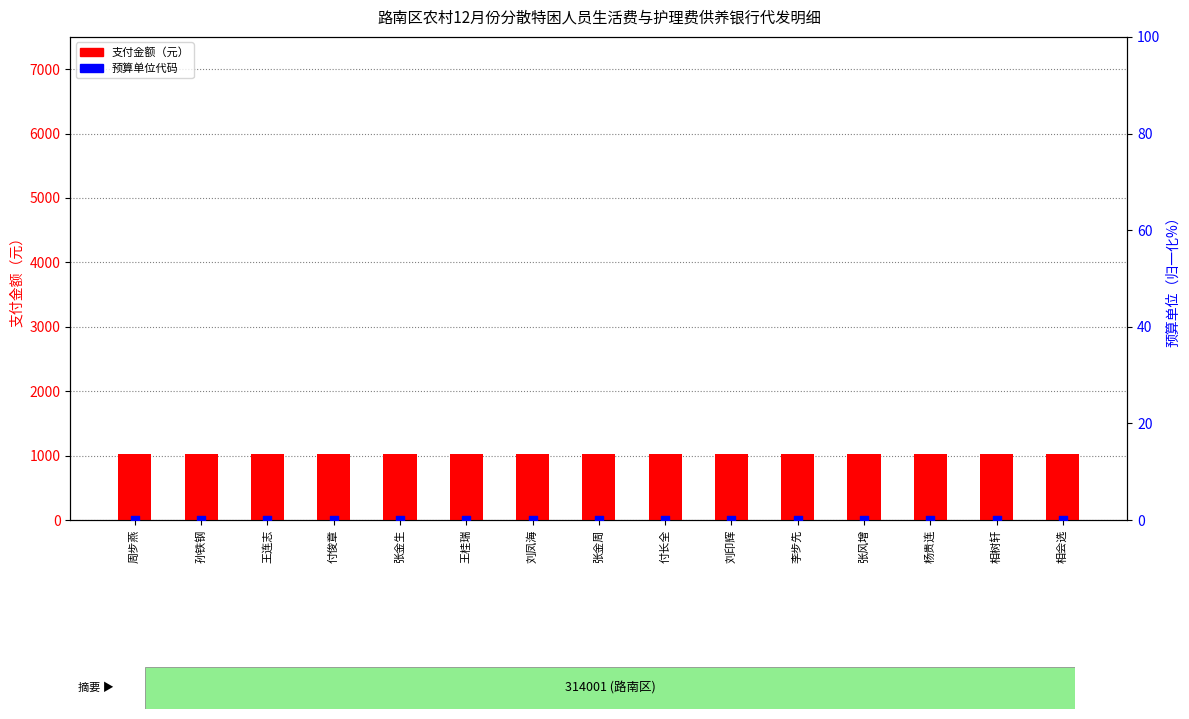

What are all the series names shown in the legend?

支付金额（元）, 预算单位（归一化）